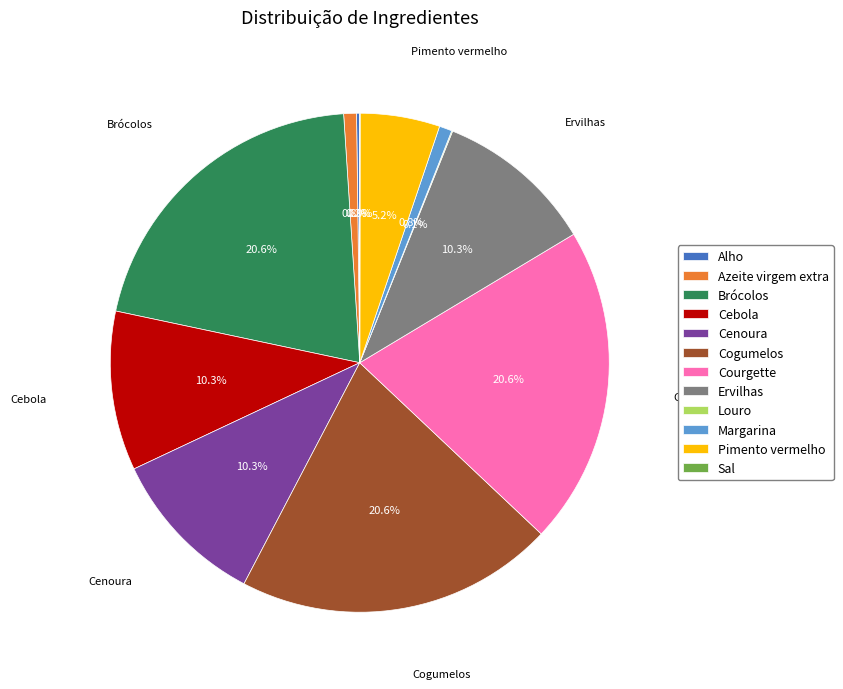

The Cenoura slice represents 1% of the pie. True or false?

False